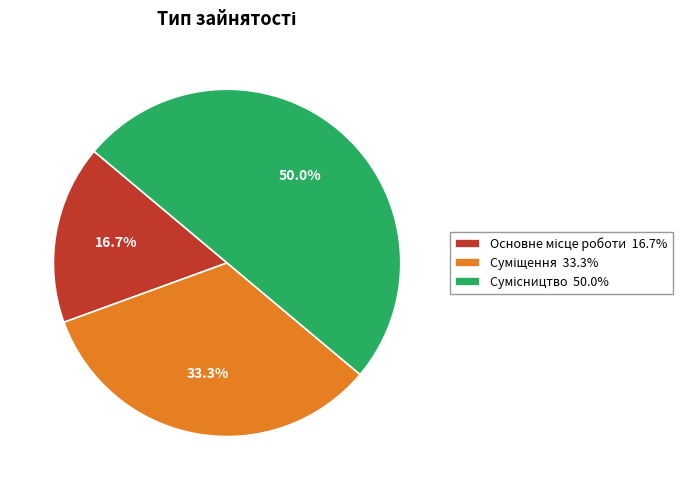

Count the number of slices in the pie.

3